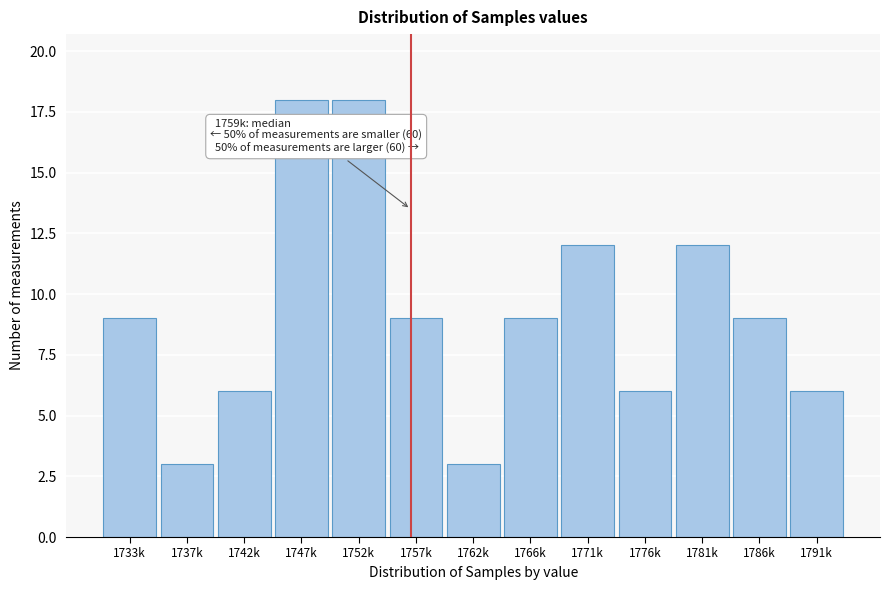

Reading left to right, list all the values displayed in this chart.

1733k=9	1737k=3	1742k=6	1747k=18	1752k=18	1757k=9	1762k=3	1766k=9	1771k=12	1776k=6	1781k=12	1786k=9	1791k=6